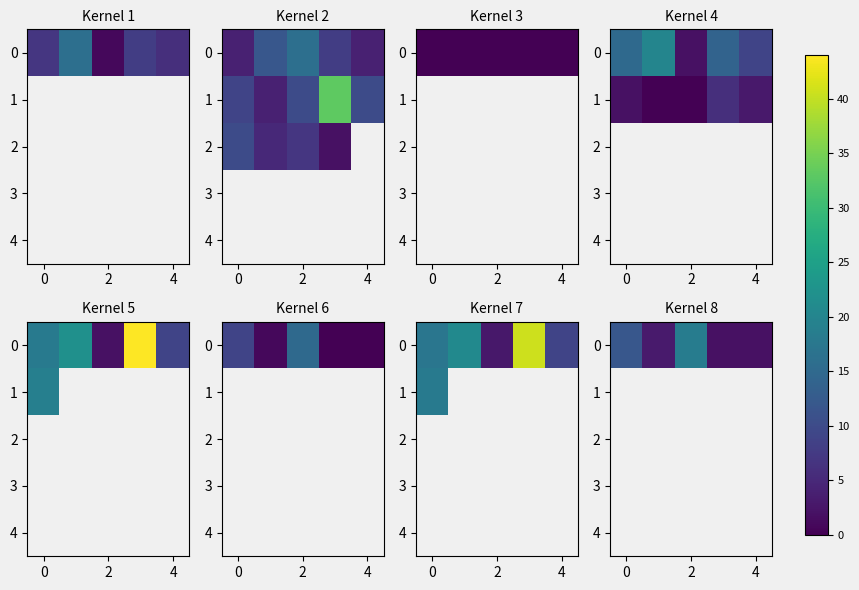

Which series has the largest total across all categories?

row_0